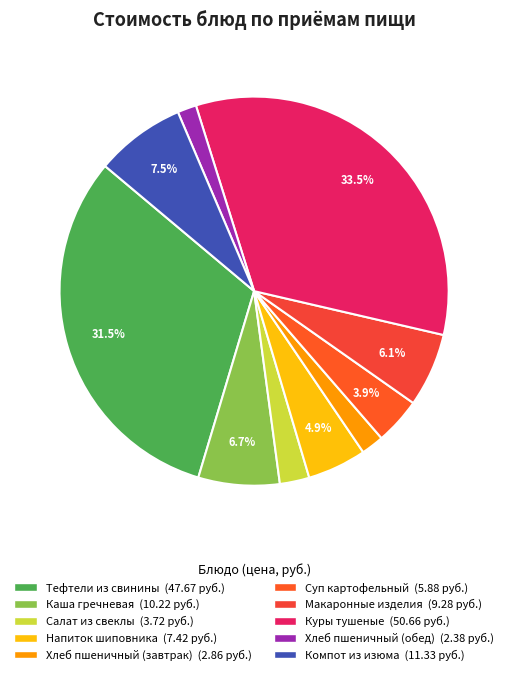

Count the number of slices in the pie.

10